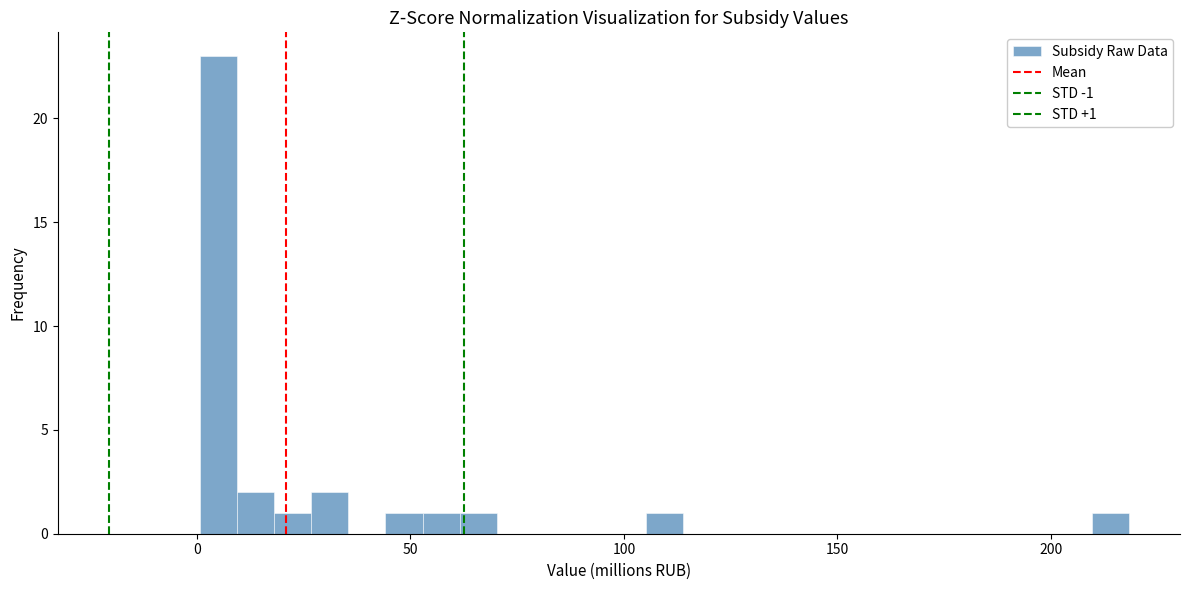

Read against the x-axis, roughly where is the centre of the tallest bar?

5